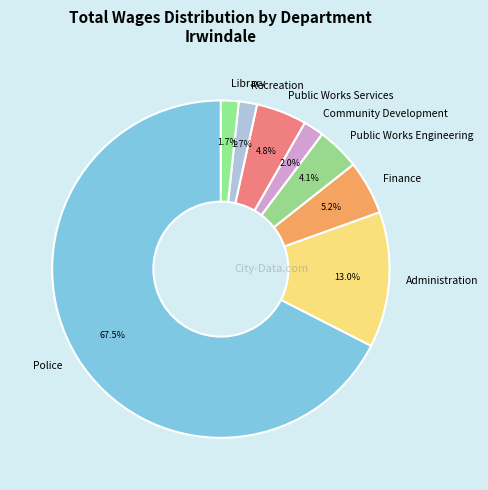

Approximately how many times larger is the value at Public Works Services compared to Recreation?

2.8